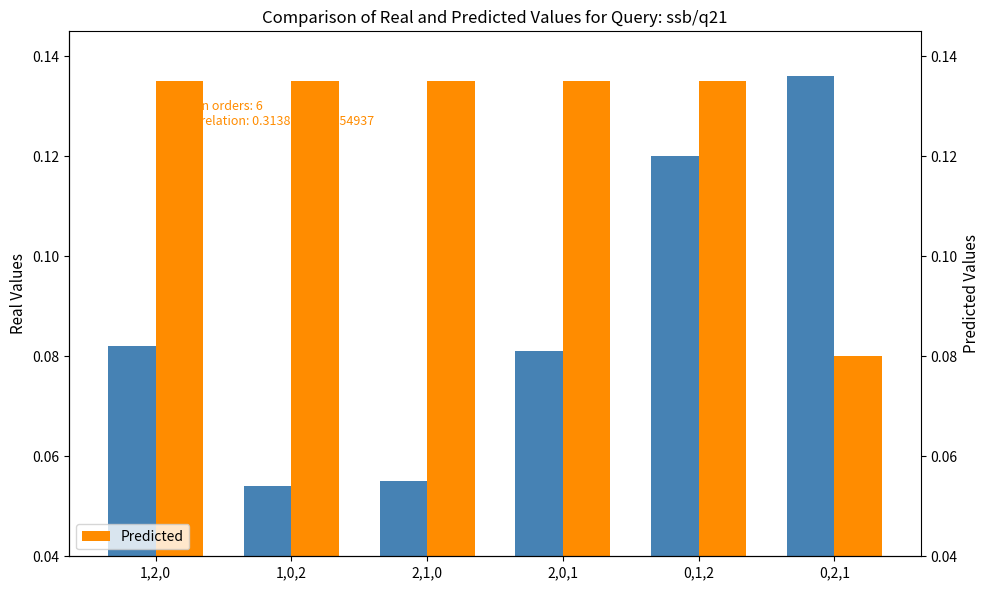

The value of Predicted at 1,0,2 is 0.1. True or false?

True